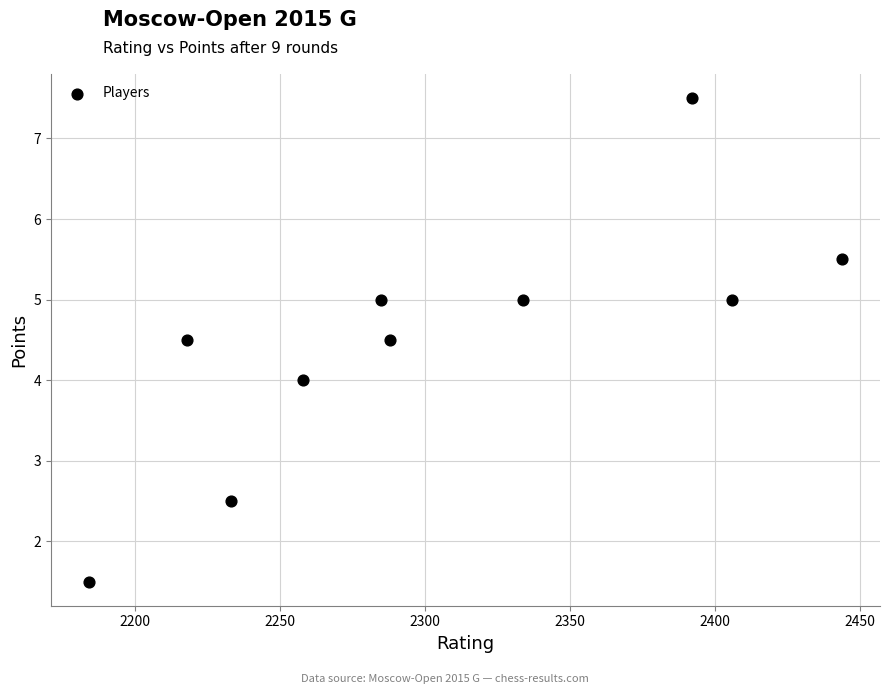

What is the average X value?

2304.2